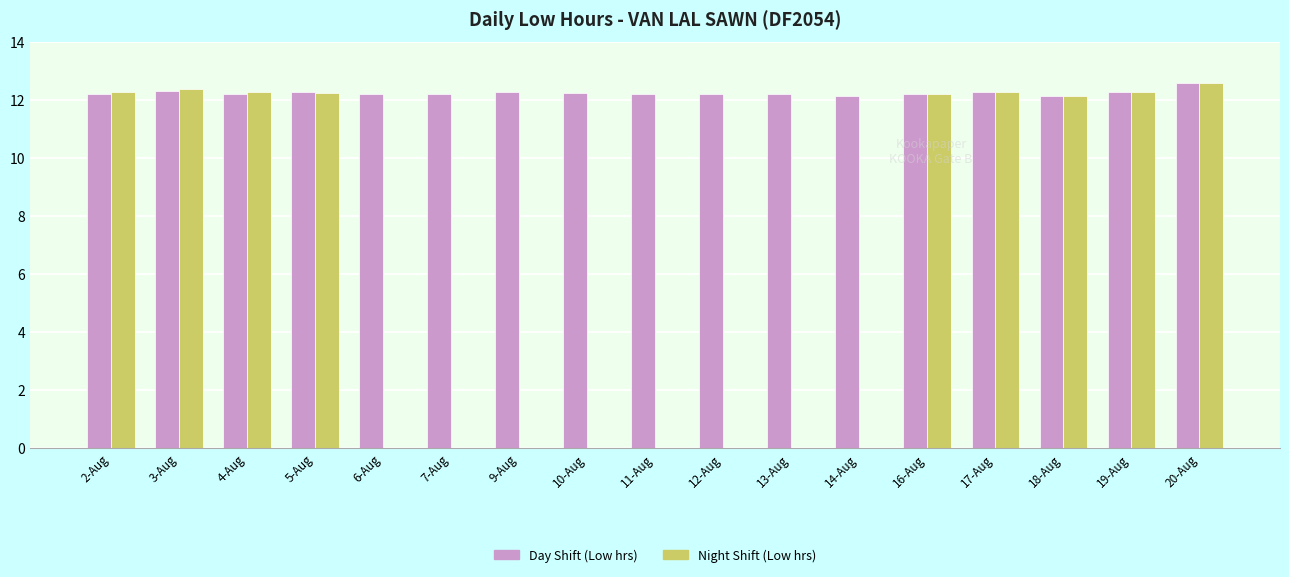

Are the bars grouped side by side (vs. stacked)?

Yes